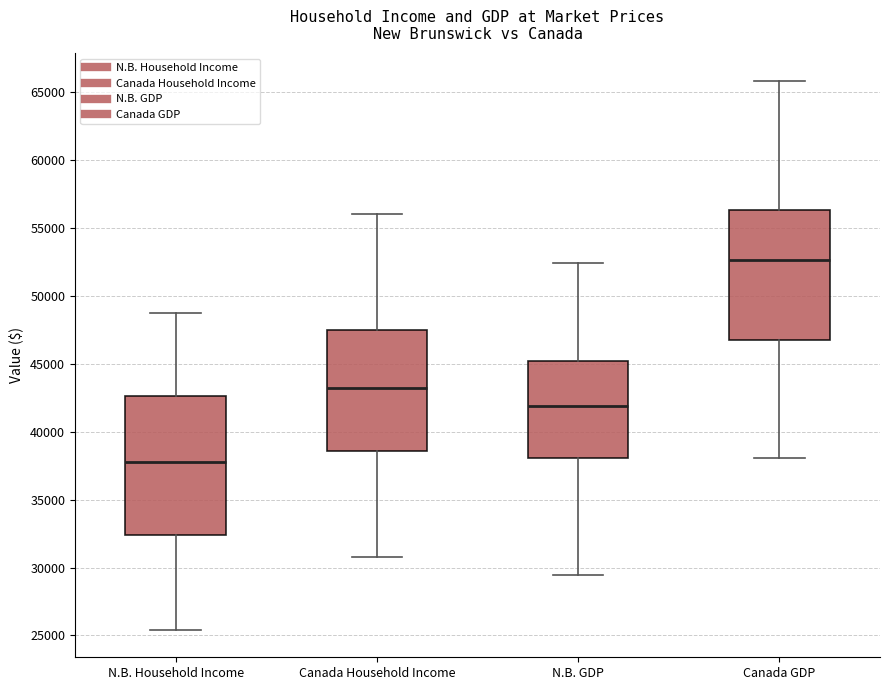

Which box has the lowest median line?

N.B. Household Income